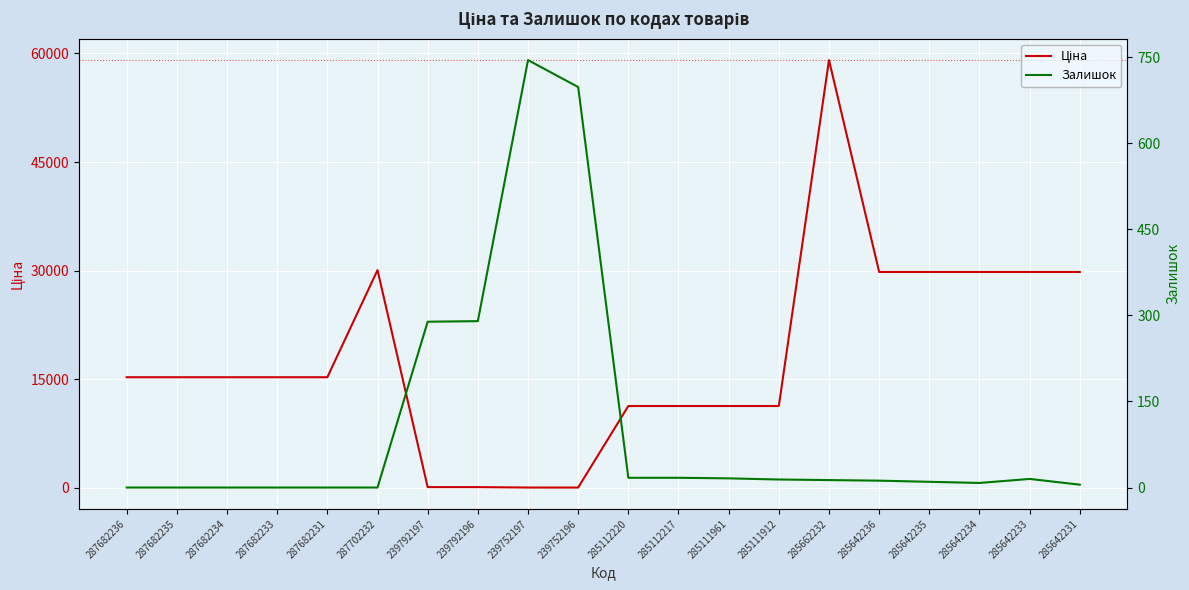

Where is Залишок nearest to the value 372?

239792196